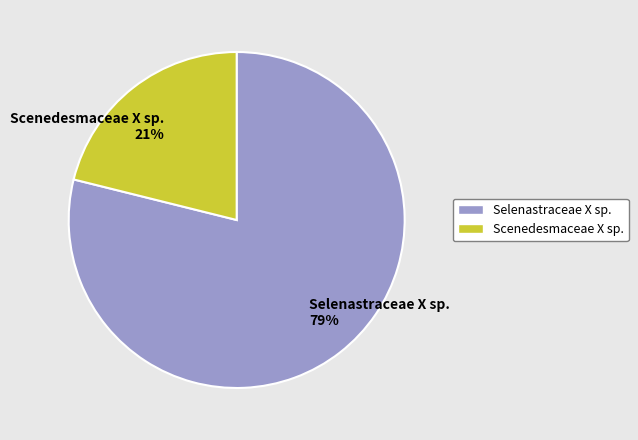

Which category has the biggest portion of the pie?

Selenastraceae X sp.